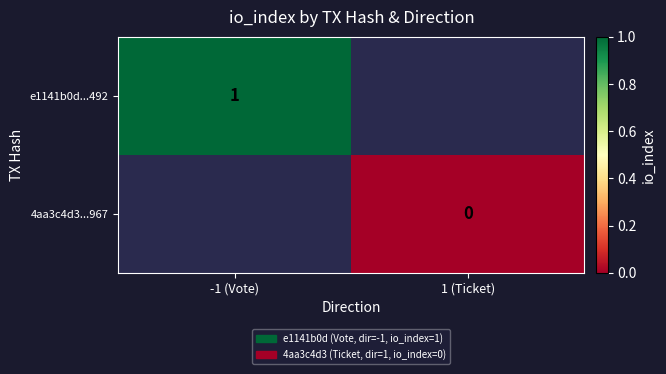

What is the greatest value displayed?

1.0